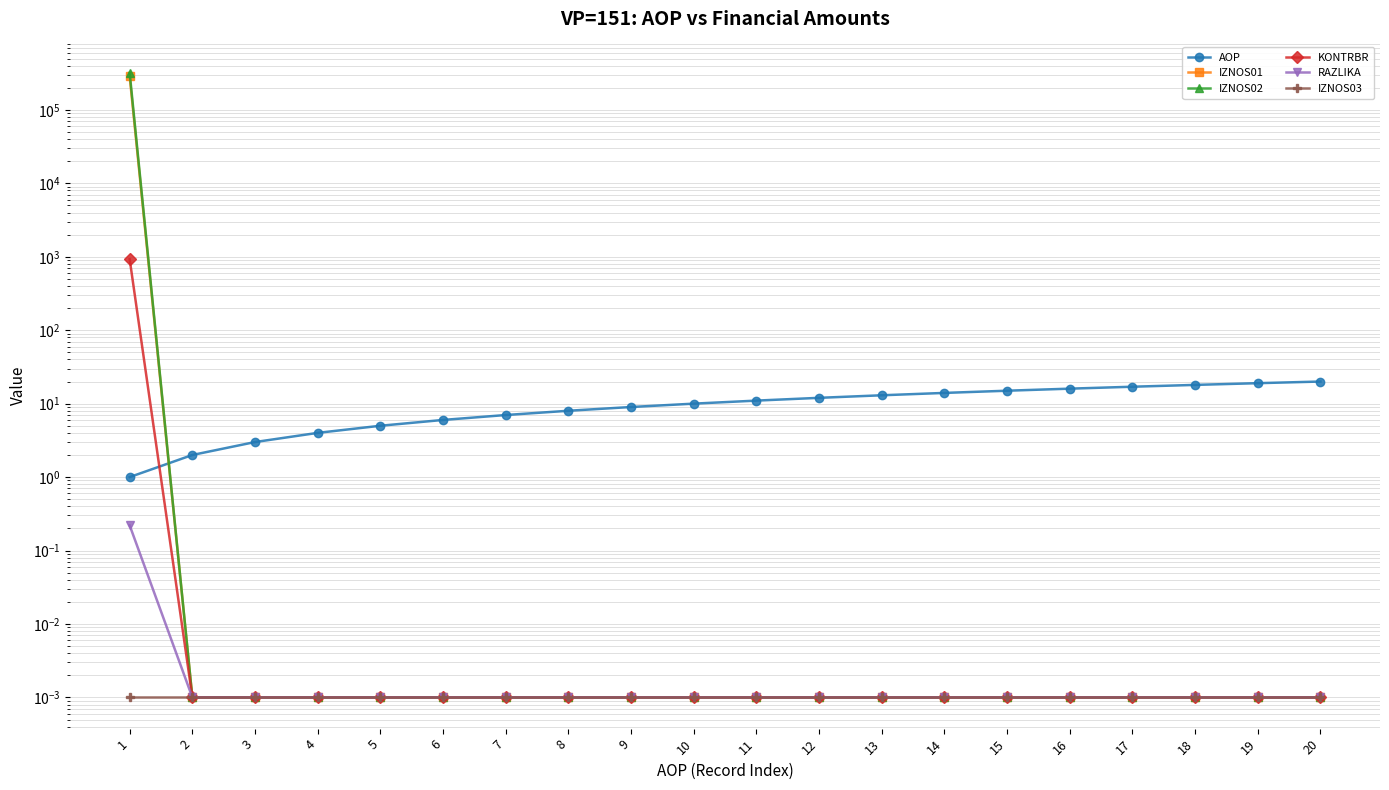

True or false: KONTRBR and IZNOS03 intersect in this chart.

False